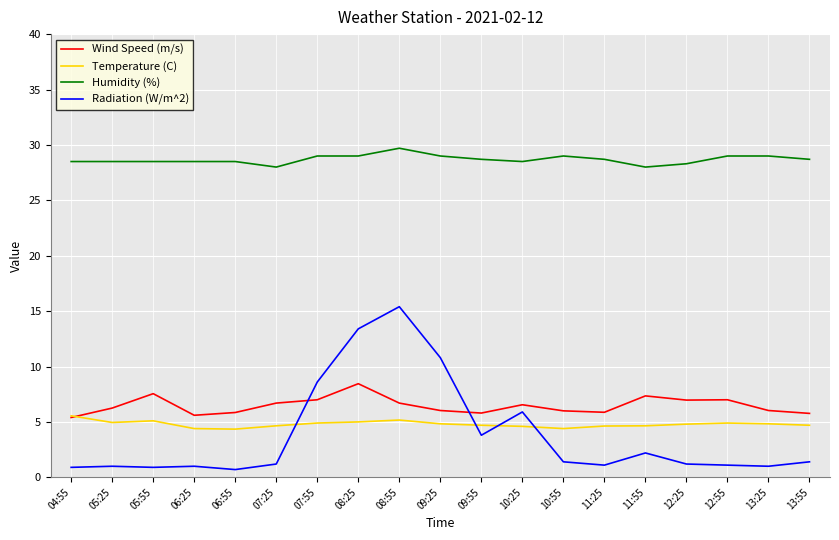

In Radiation (W/m^2), how many points are lower than both neighbors (excluding endpoints)?

5